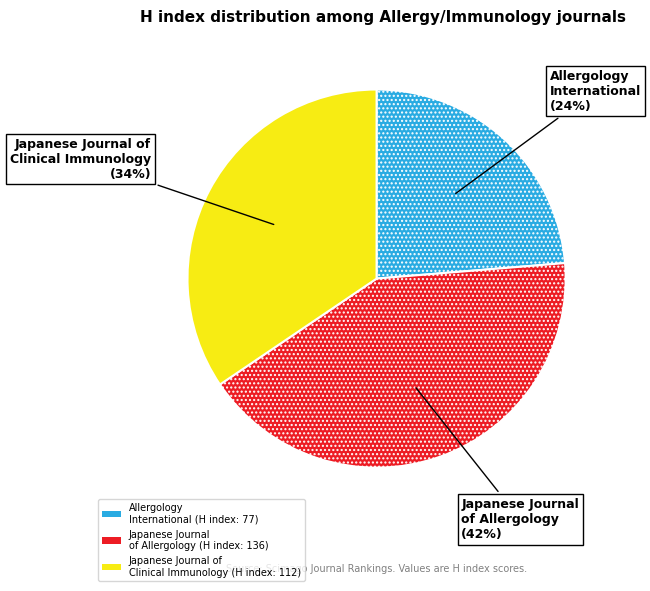

To the nearest percent, what percentage of the pie is Japanese Journal of Clinical Immunology?

34%